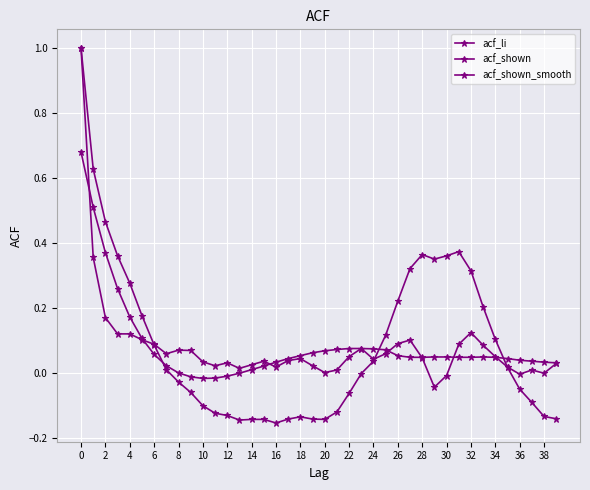

What is the smallest value displayed?

-0.2